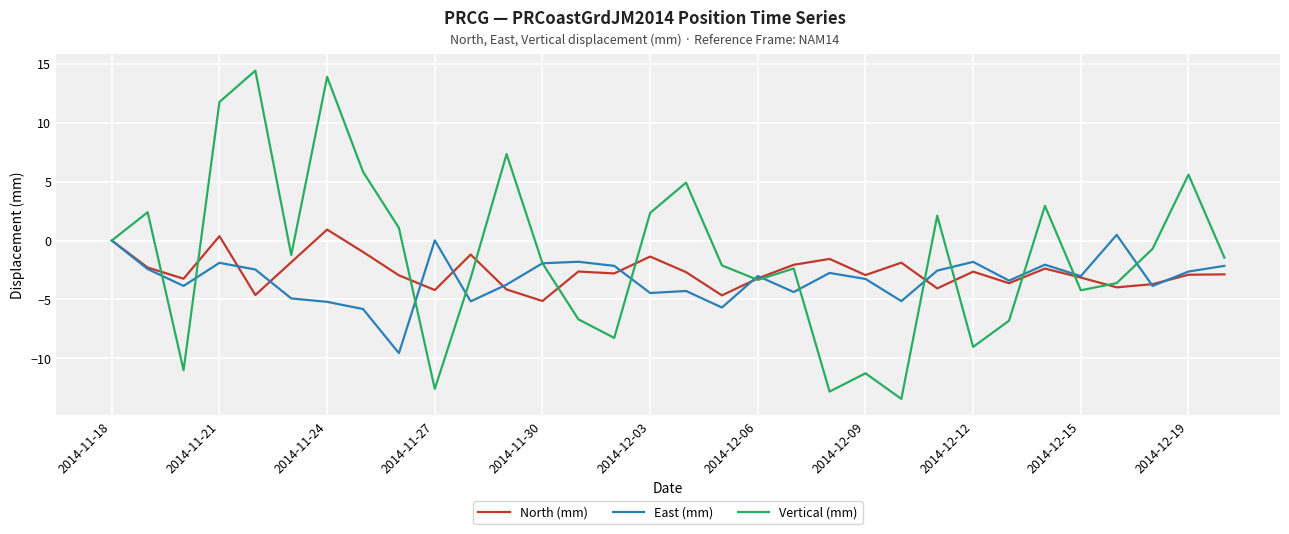

Which series has the widest spread of values?

Vertical (mm)